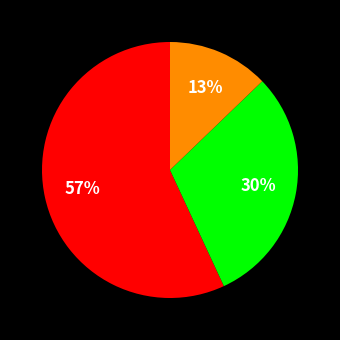

Does any single category account for the majority?

Yes